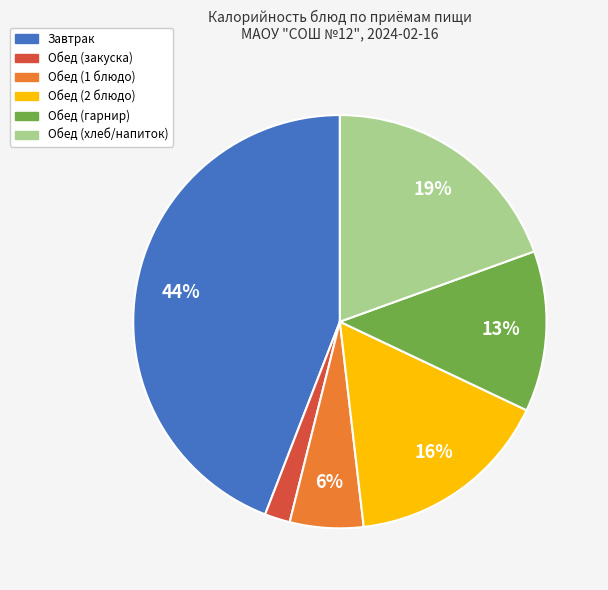

Between Обед (1 блюдо) and Обед (2 блюдо), which is larger?

Обед (2 блюдо)